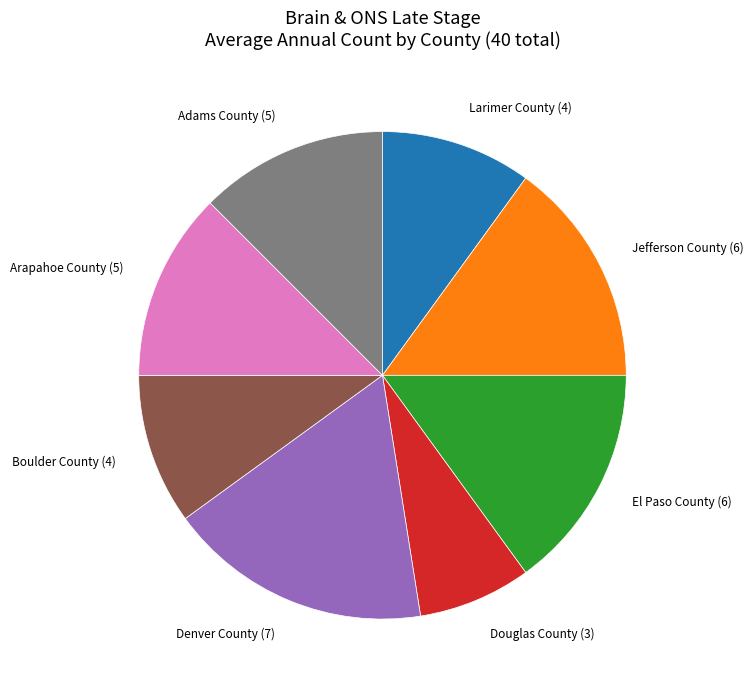

What is the largest slice in the pie chart?

Denver County